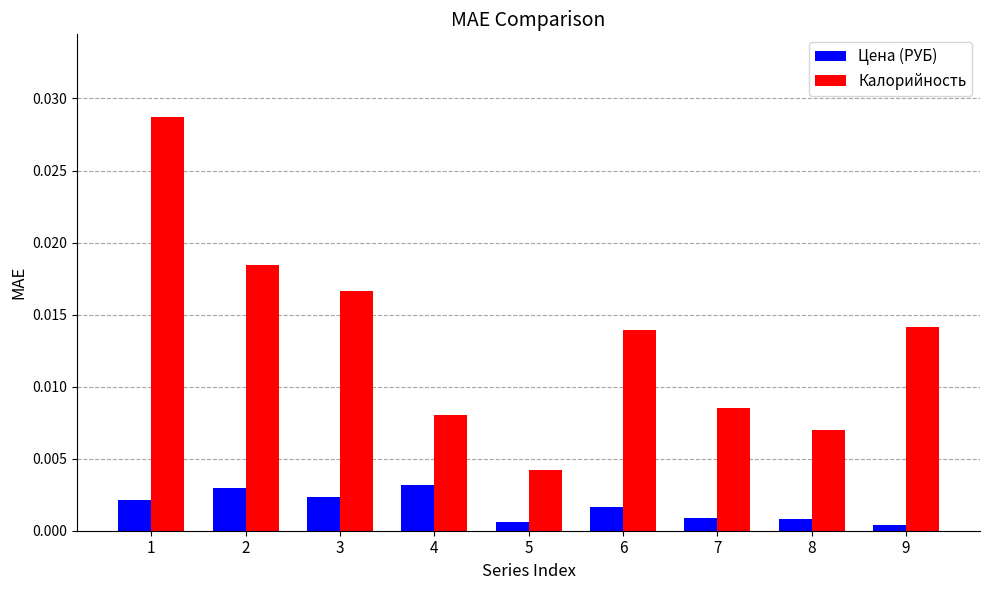

Rank the series by their average value, from highest to lowest.

Калорийность, Цена (РУБ)